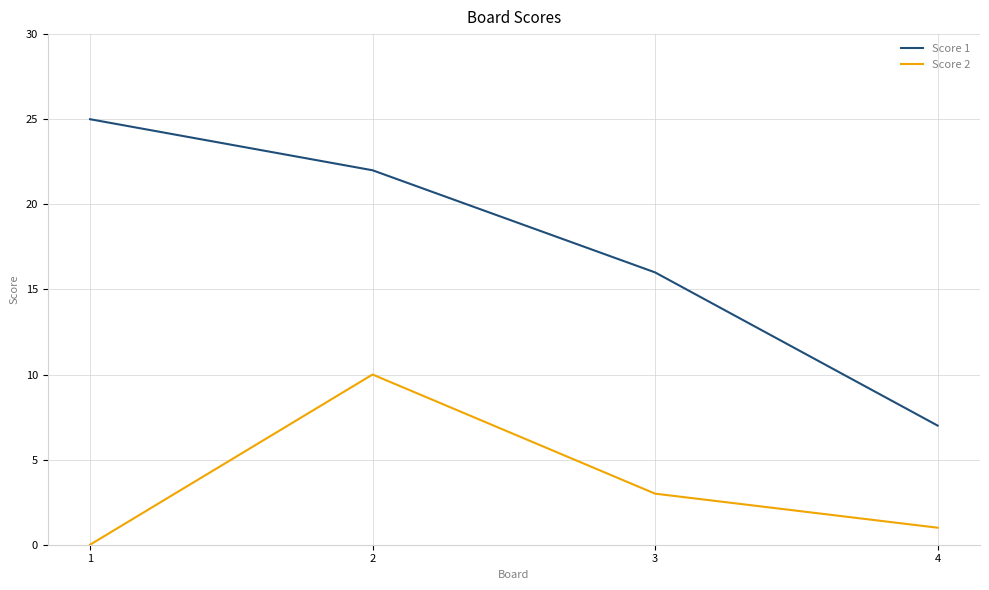

Rank the series by their maximum value, from highest to lowest.

Score 1, Score 2